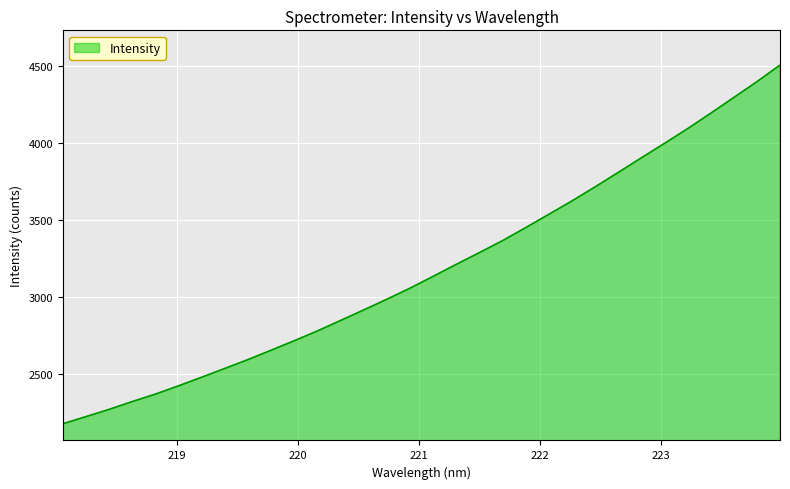

What is the greatest value displayed?

4506.9